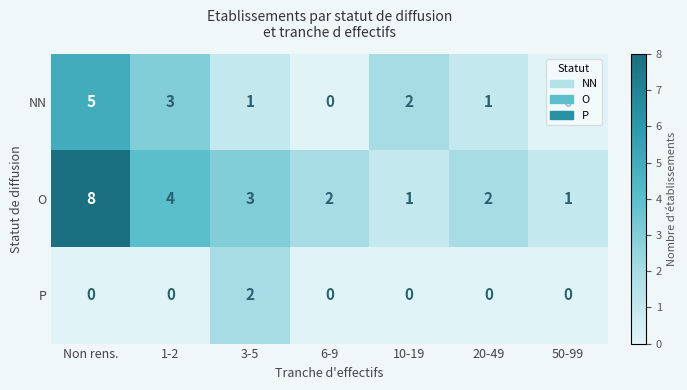

Count the number of data series in this chart.

3